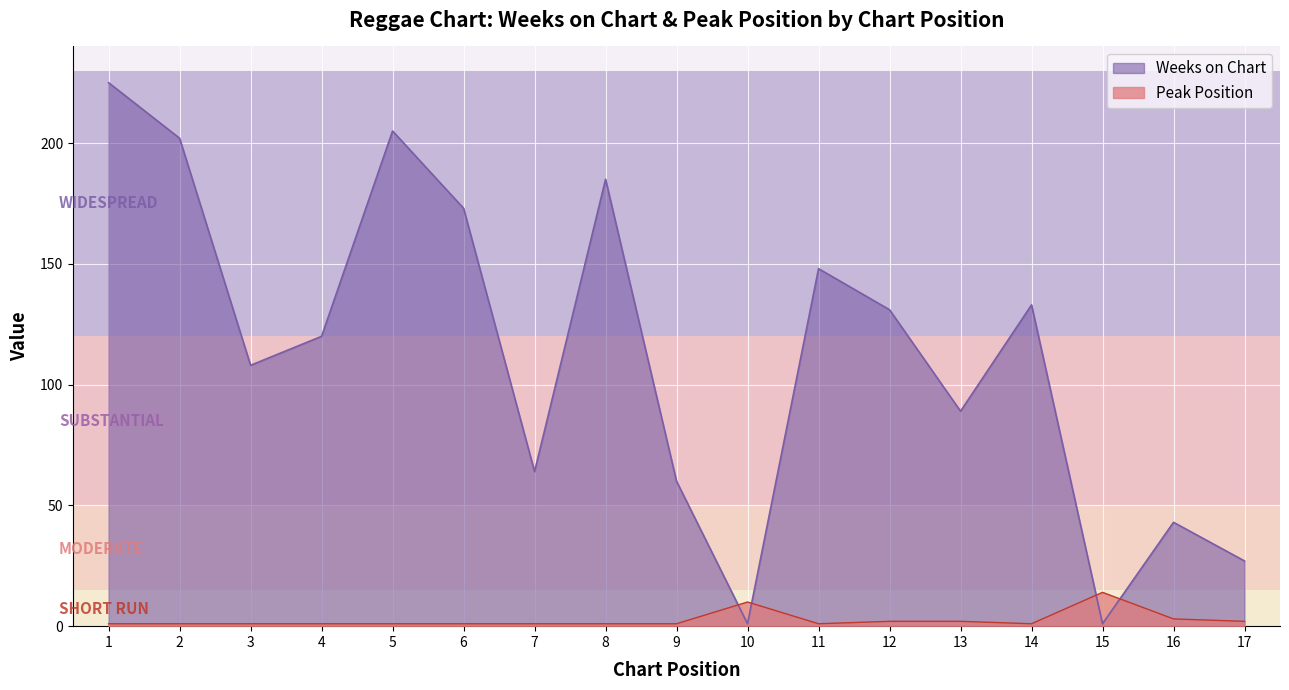

Does the chart display data point markers on the line(s)?

No